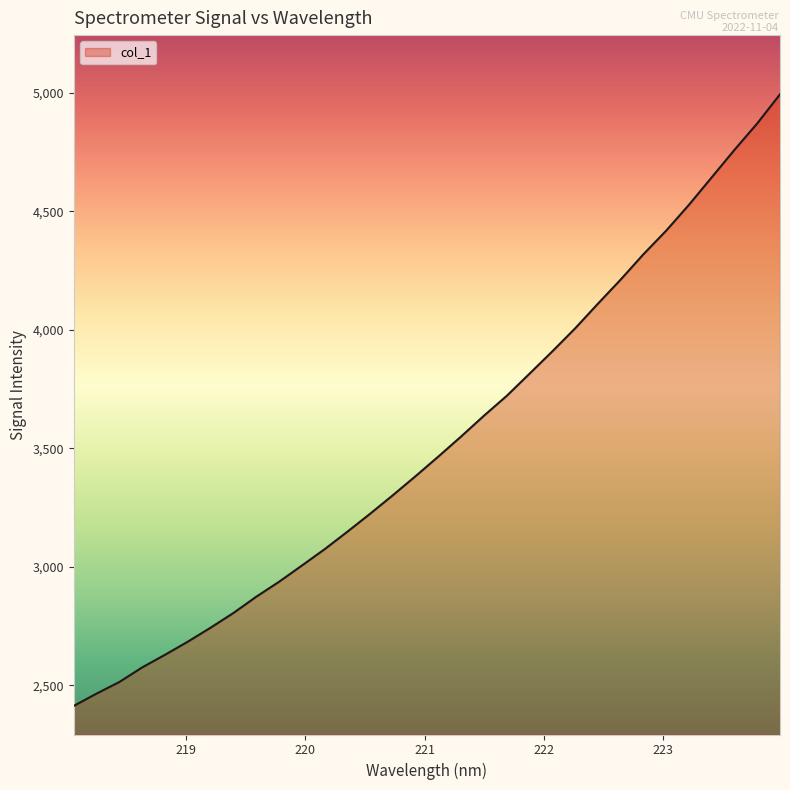

What is the smallest value displayed?

2413.8